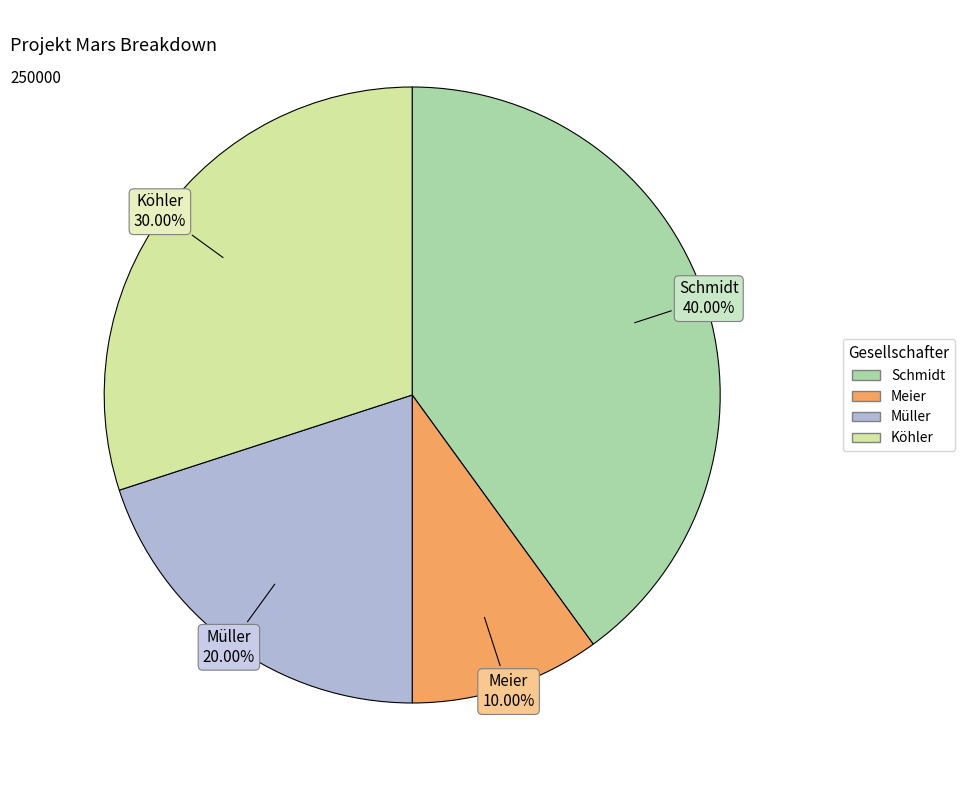

Does Köhler represent more than half of the total?

No